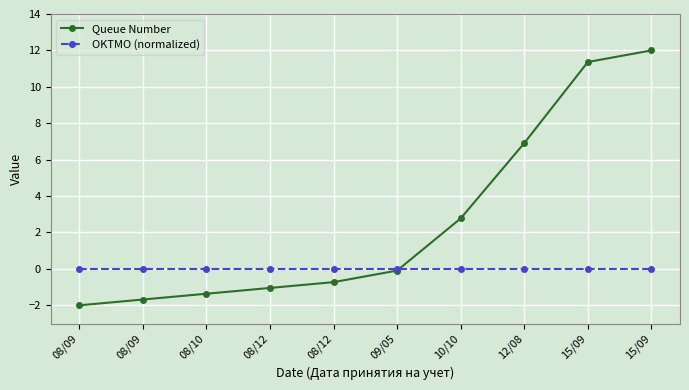

What is the approximate value of Queue Number at 08/09?

-1.7